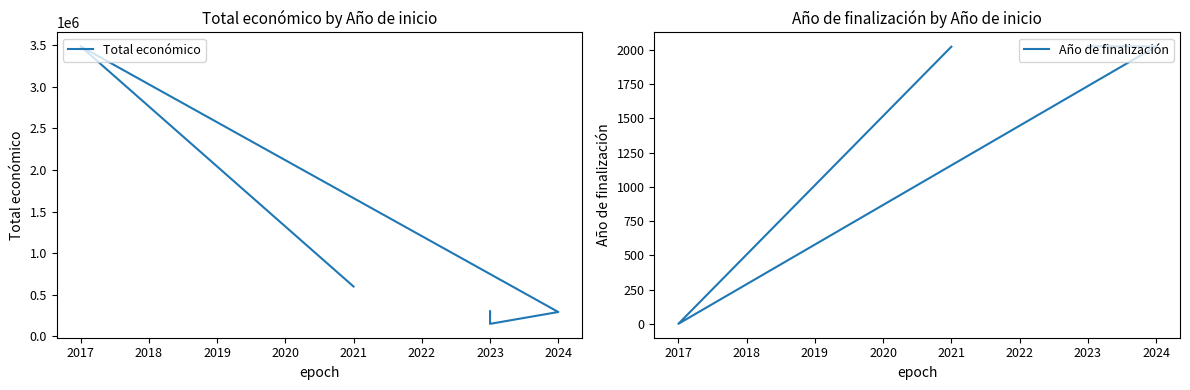

The value of Año de finalización at 2021 is 2023. True or false?

True